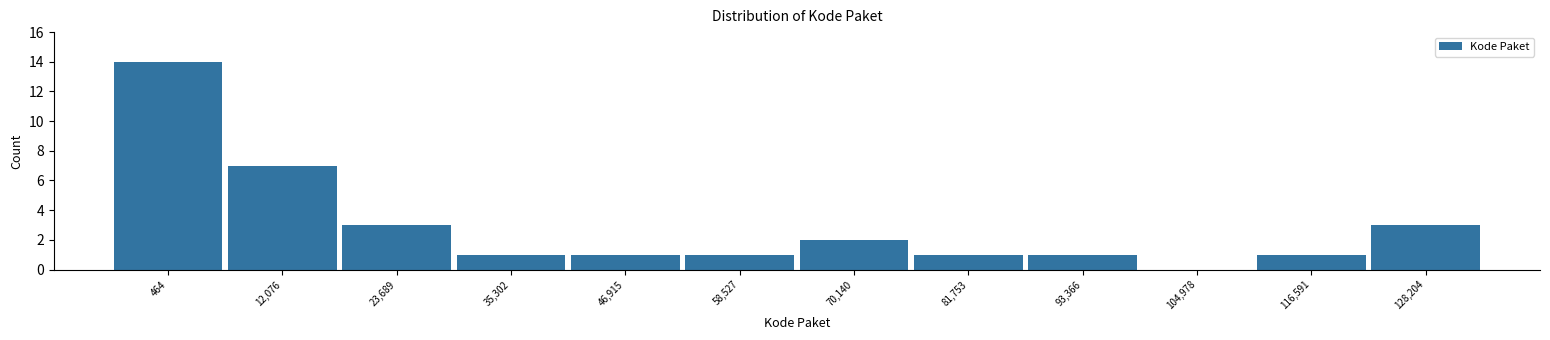

Reading left to right, list all the values displayed in this chart.

464=14	12,076=7	23,689=3	35,302=1	46,915=1	58,527=1	70,140=2	81,753=1	93,366=1	104,978=0	116,591=1	128,204=3